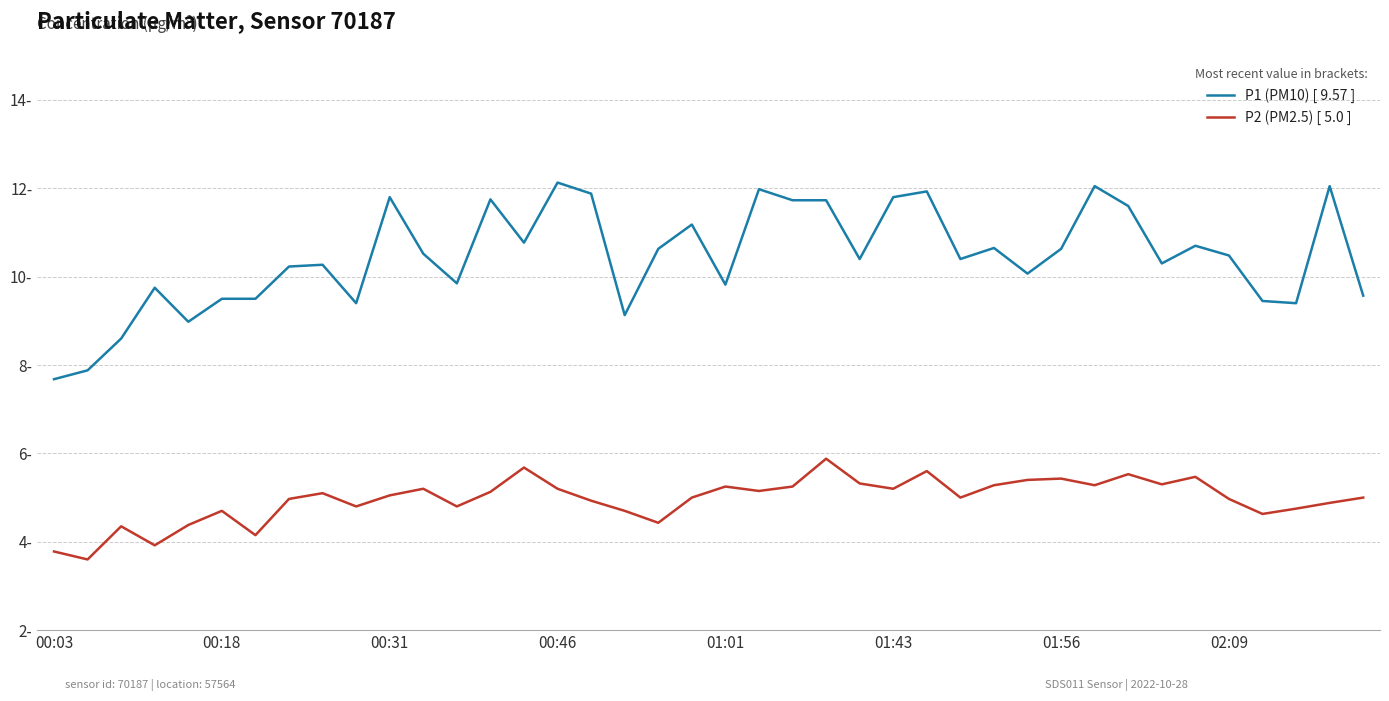

At how many categories does at least one series exceed 6?

40